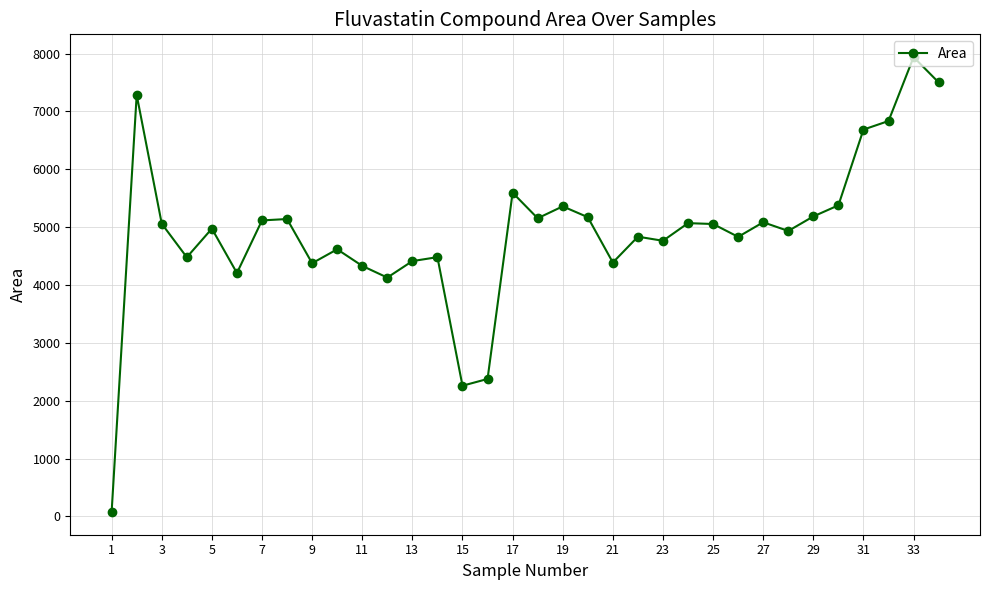

What is the difference between the maximum and minimum values?

7862